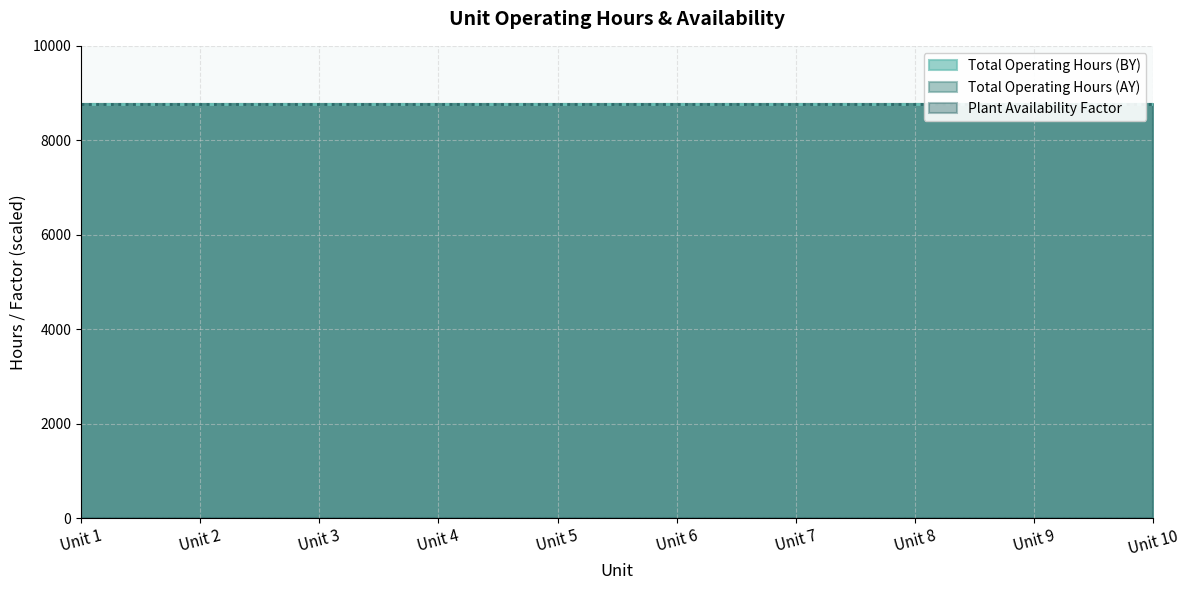

What is the spread (max minus min) of values at Unit 3?

8759